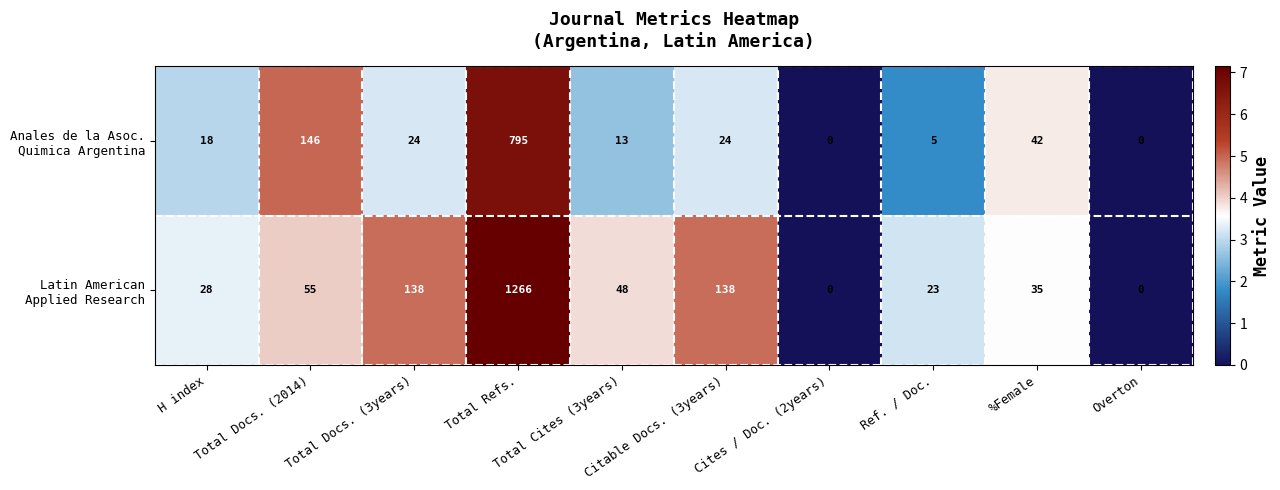

At which category is the sum across all series the highest?

Total Refs.